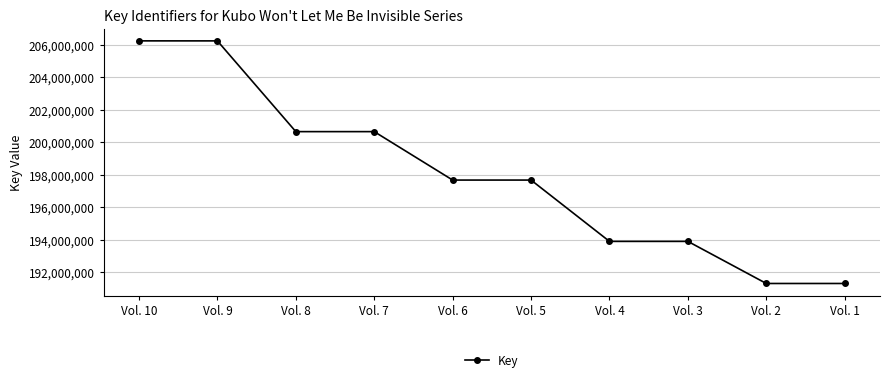

What is the approximate value at Vol. 10, to the nearest 100?

206249200